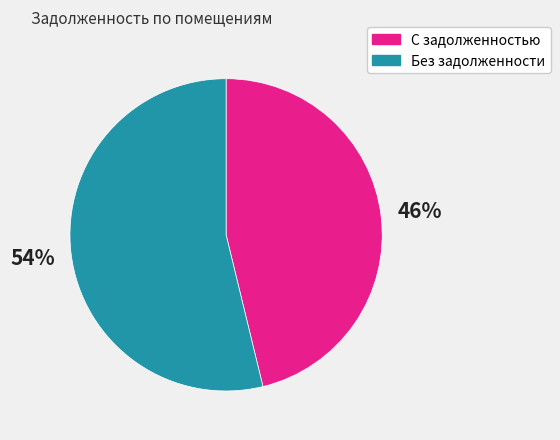

Is there a majority slice in this chart?

Yes